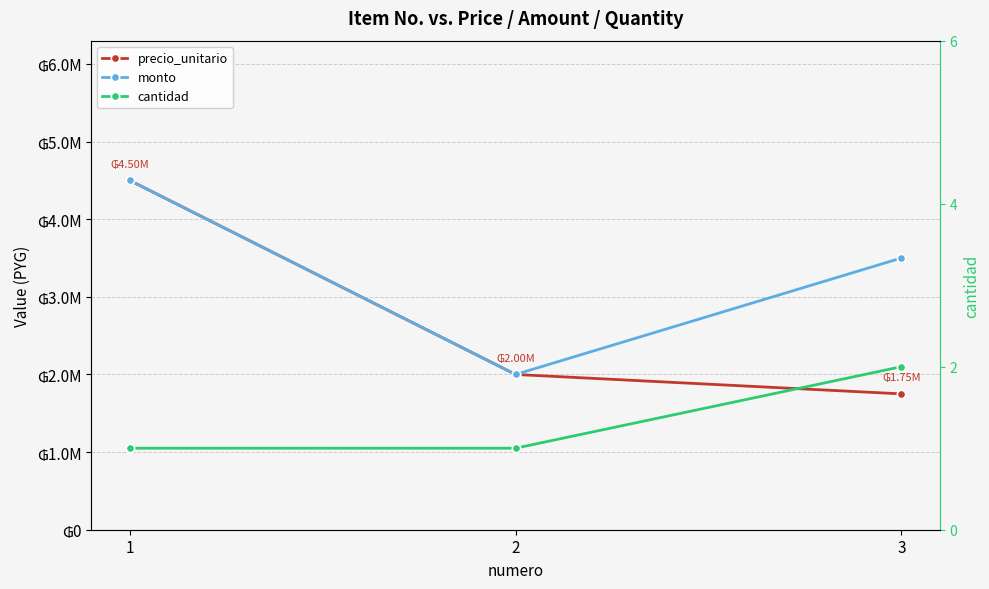

Rank the series at 3 from lowest to highest value.

cantidad, precio_unitario, monto